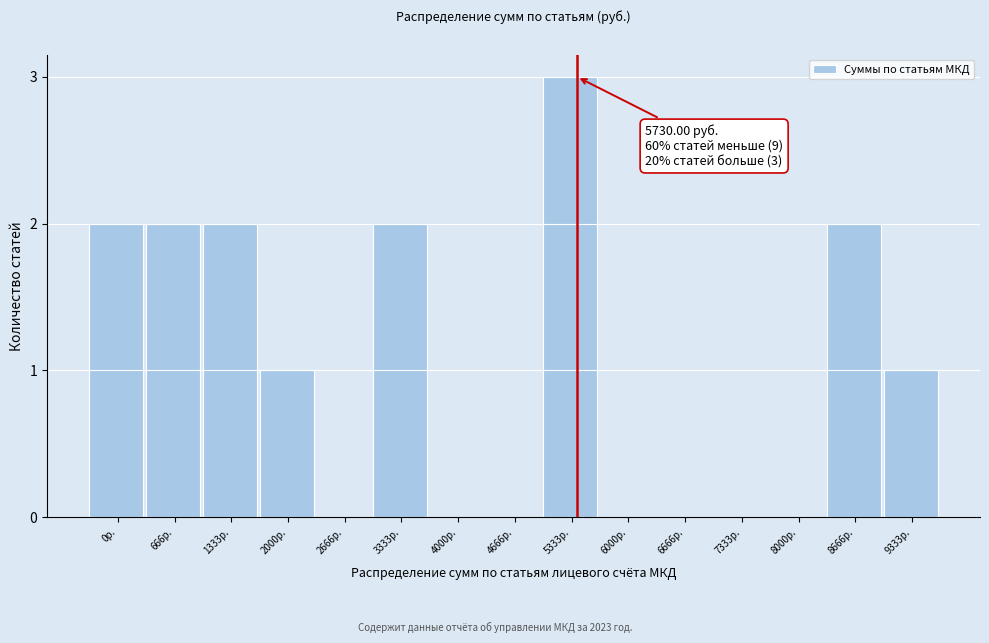

Reading left to right, extract all data points from this chart.

0р.=2	666р.=2	1333р.=2	2000р.=1	2666р.=0	3333р.=2	4000р.=0	4666р.=0	5333р.=3	6000р.=0	6666р.=0	7333р.=0	8000р.=0	8666р.=2	9333р.=1